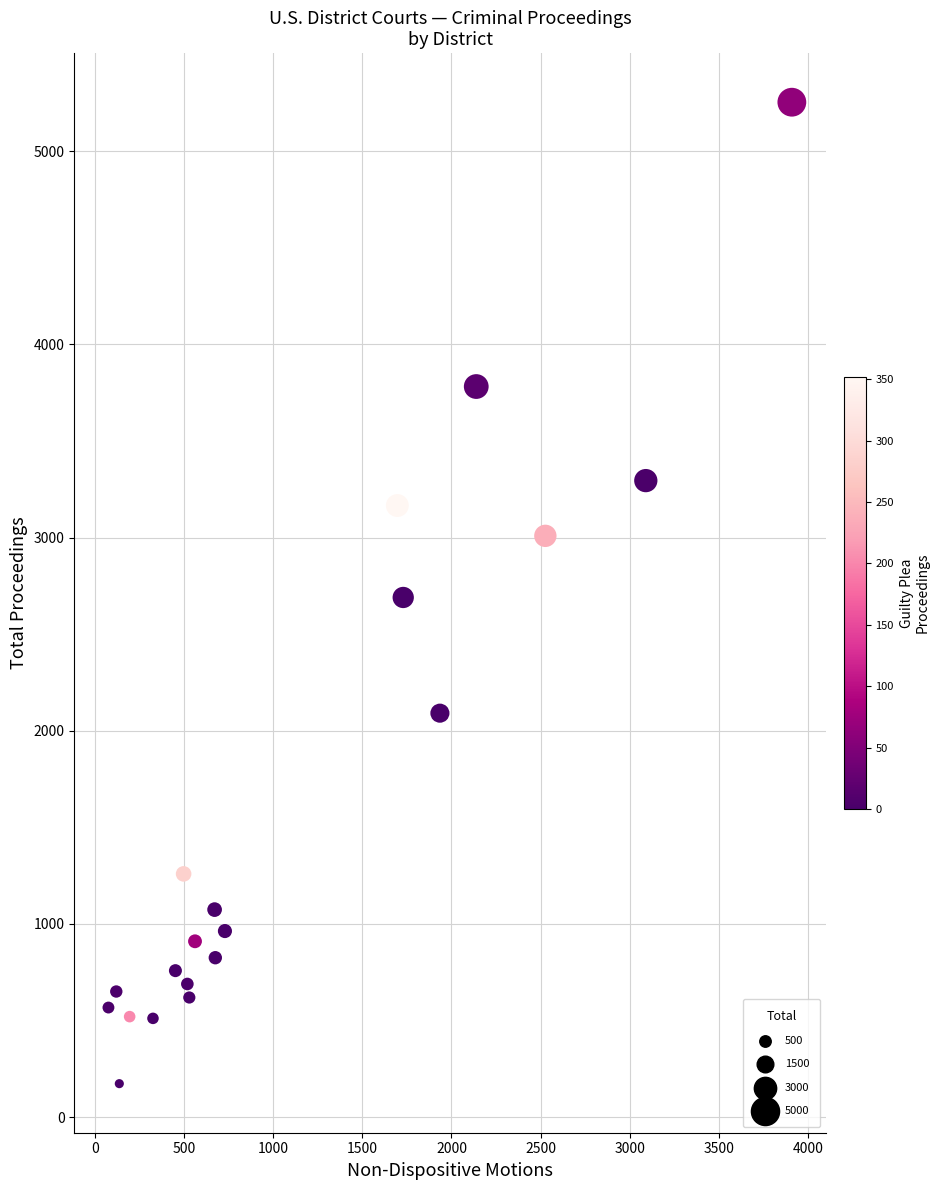

What is the range of Y values (max minus min)?

5081